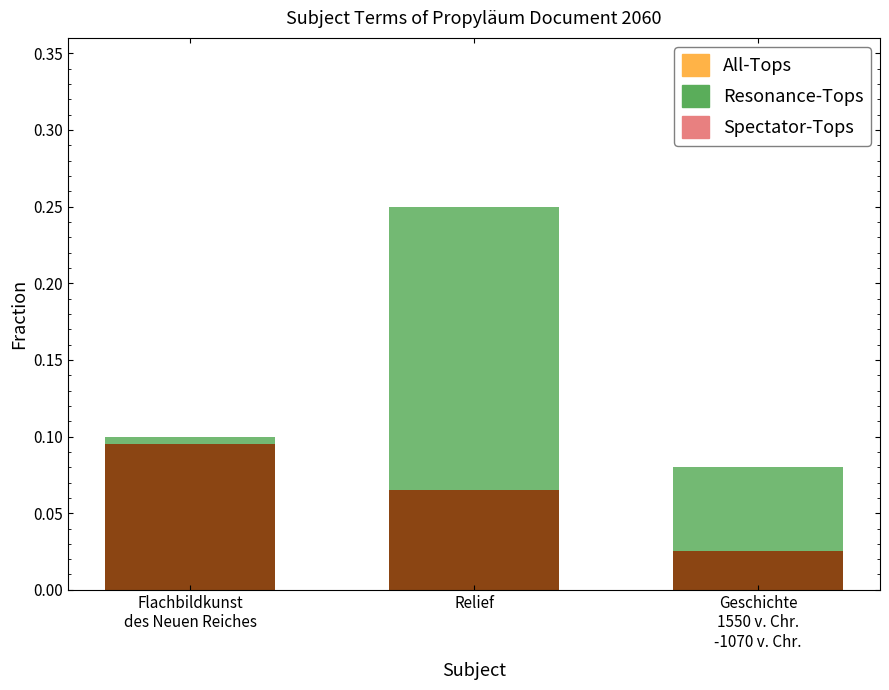

How many Spectator-Tops values are between 0 and 1?

3